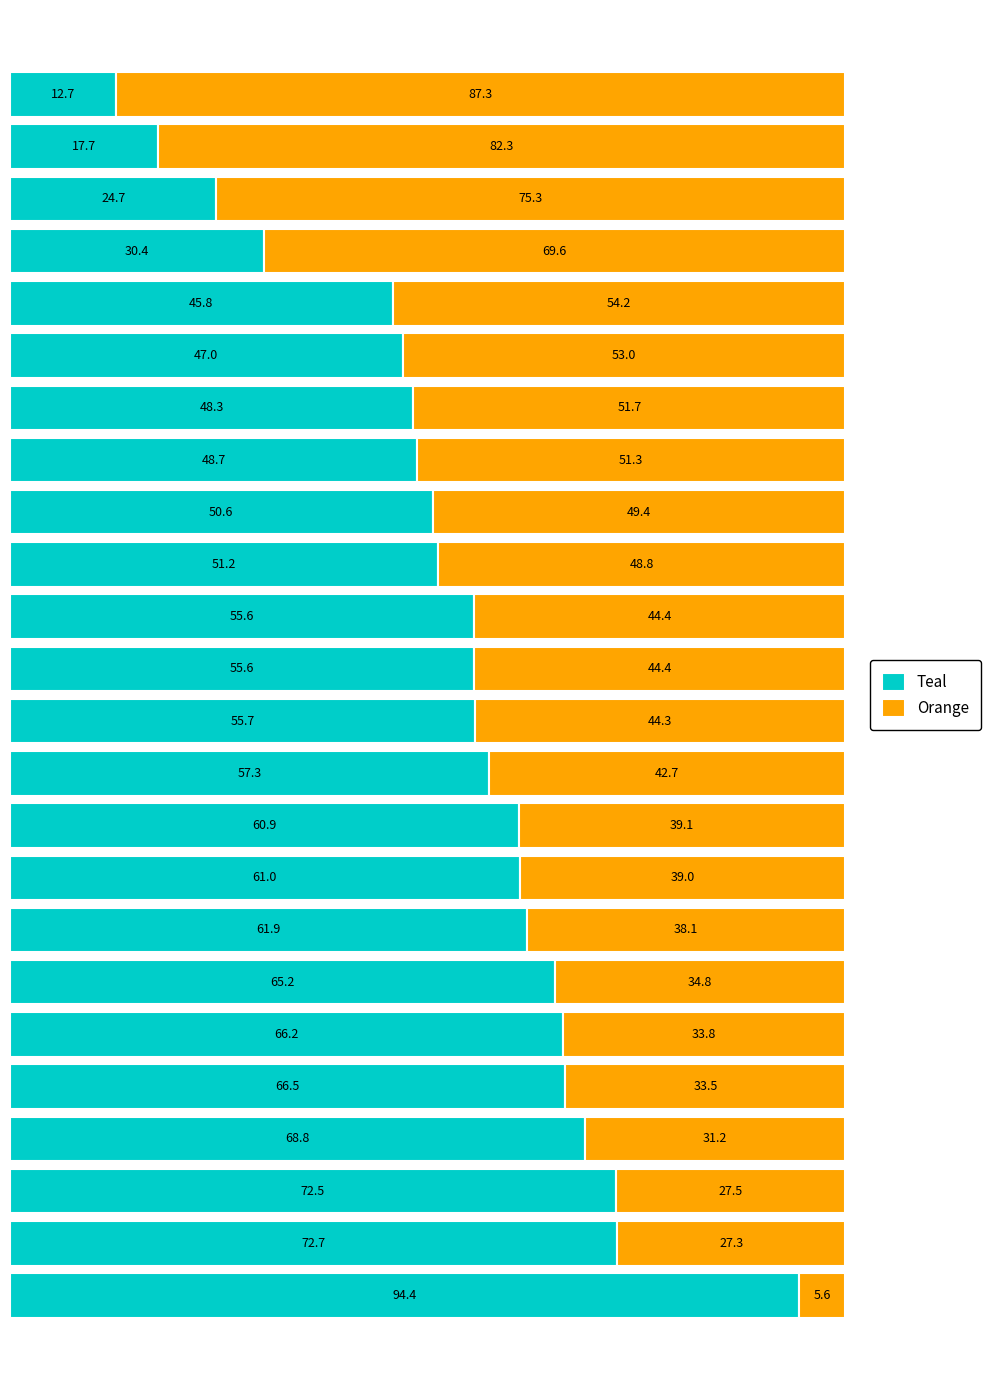

What is the average value of the Teal series?

53.8